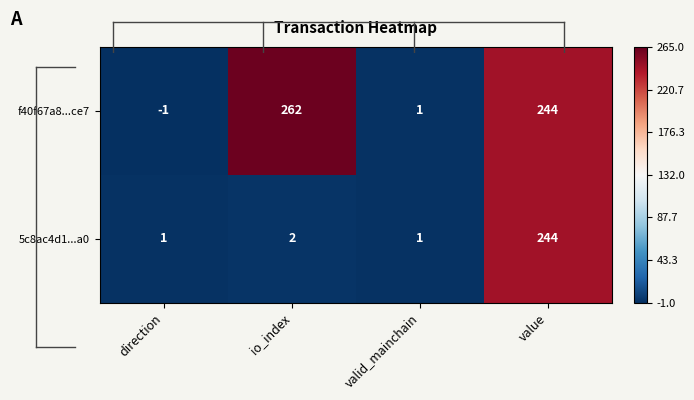

Rank the series by their maximum value, from highest to lowest.

f40f67a8...ce7, 5c8ac4d1...a0